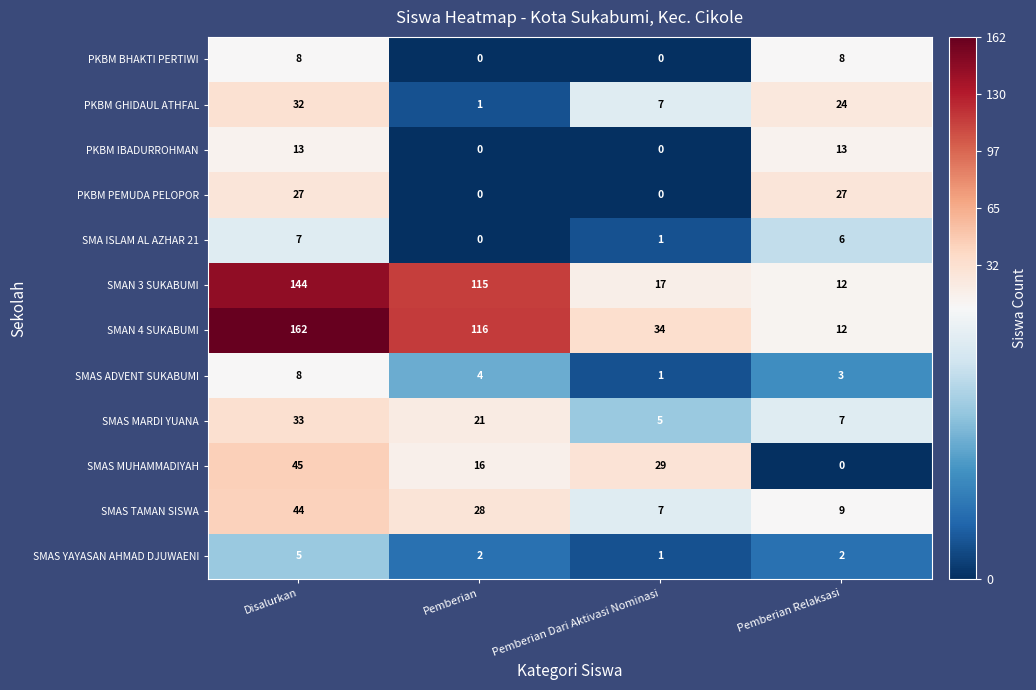

Which series has the widest spread of values?

SMAN 4 SUKABUMI